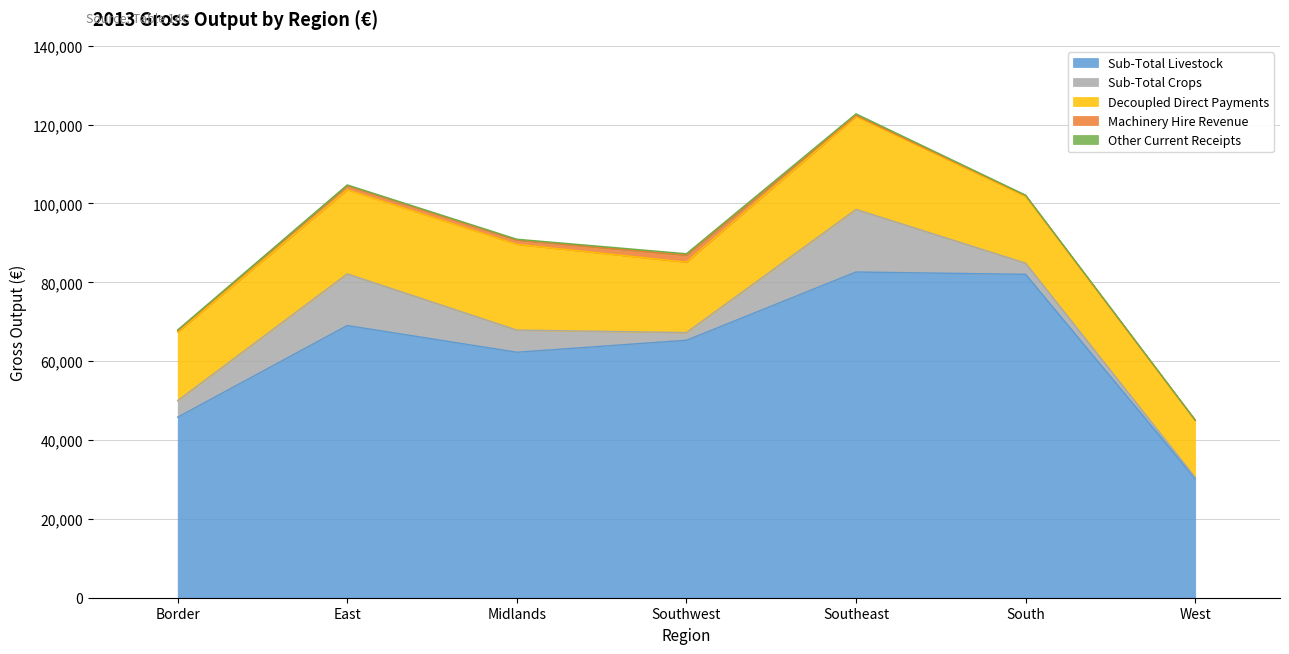

The value of Sub-Total Crops at East is 13100. True or false?

True